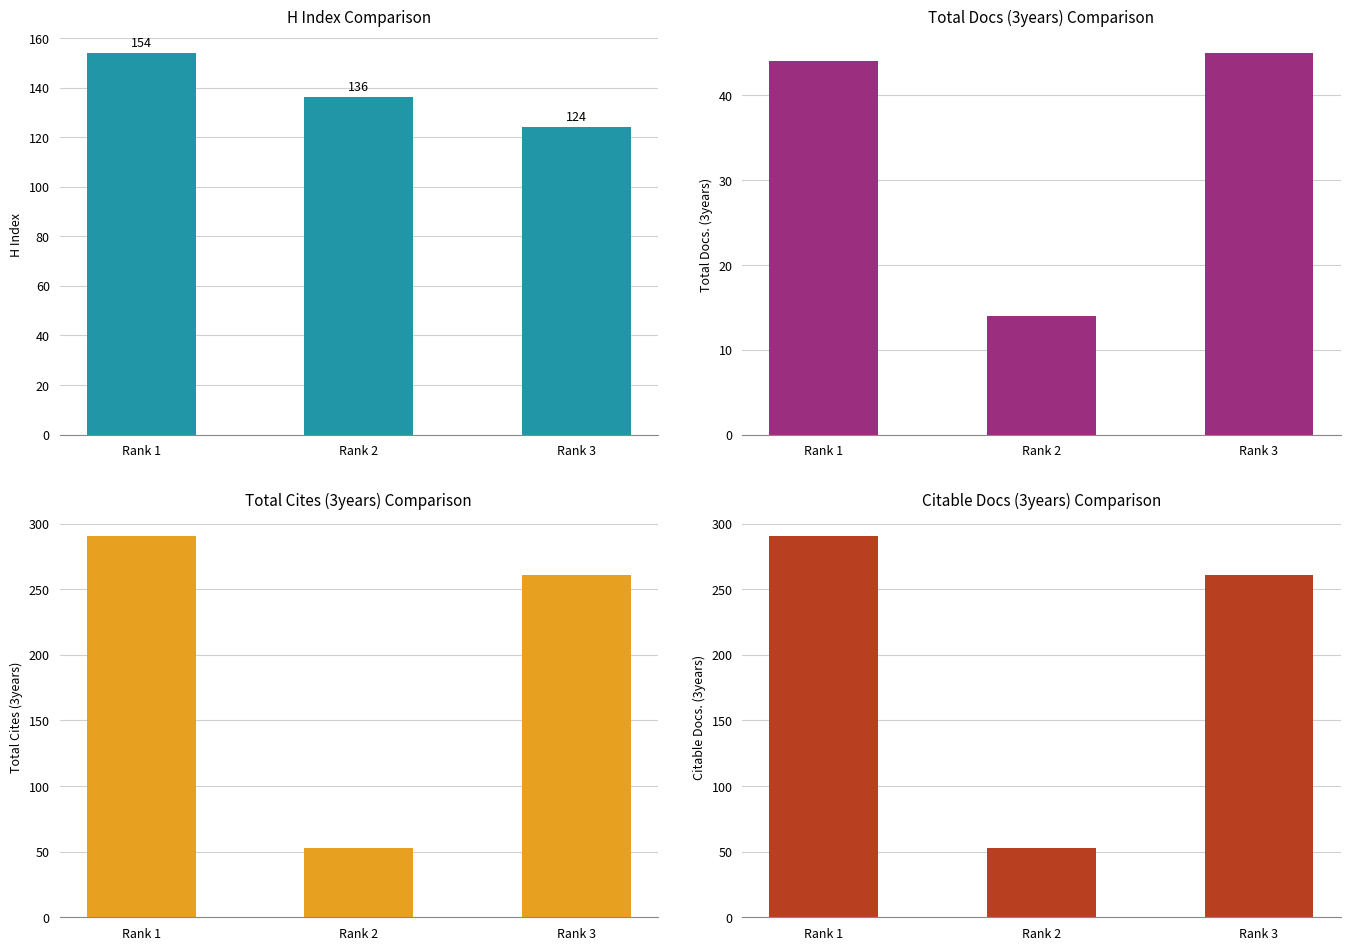

The Total Cites (3years) series shows 291 at Rank 1. True or false?

True